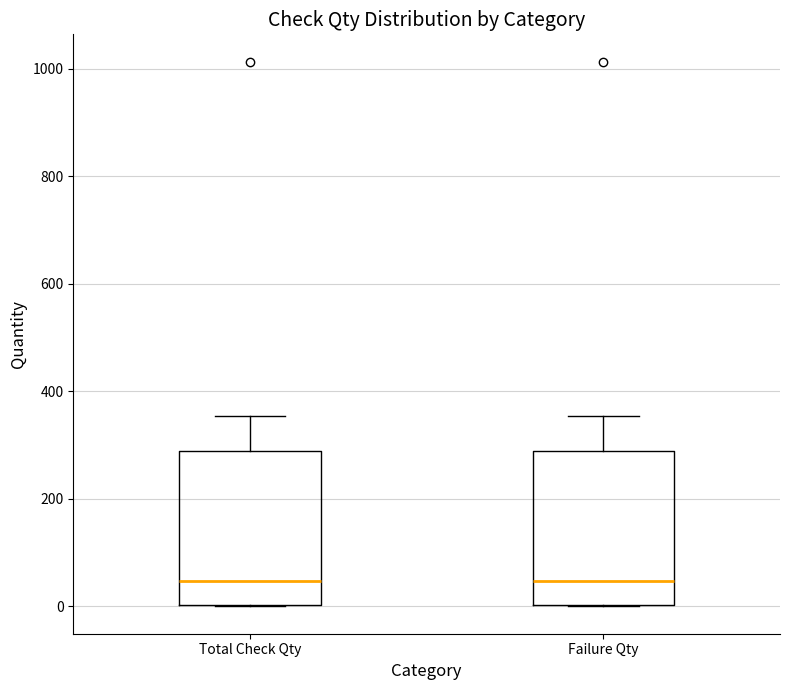

Where is the lower edge of the box for Failure Qty on the y-axis? The values are not printed on the chart, so give them approximately, as read against the axis.

0